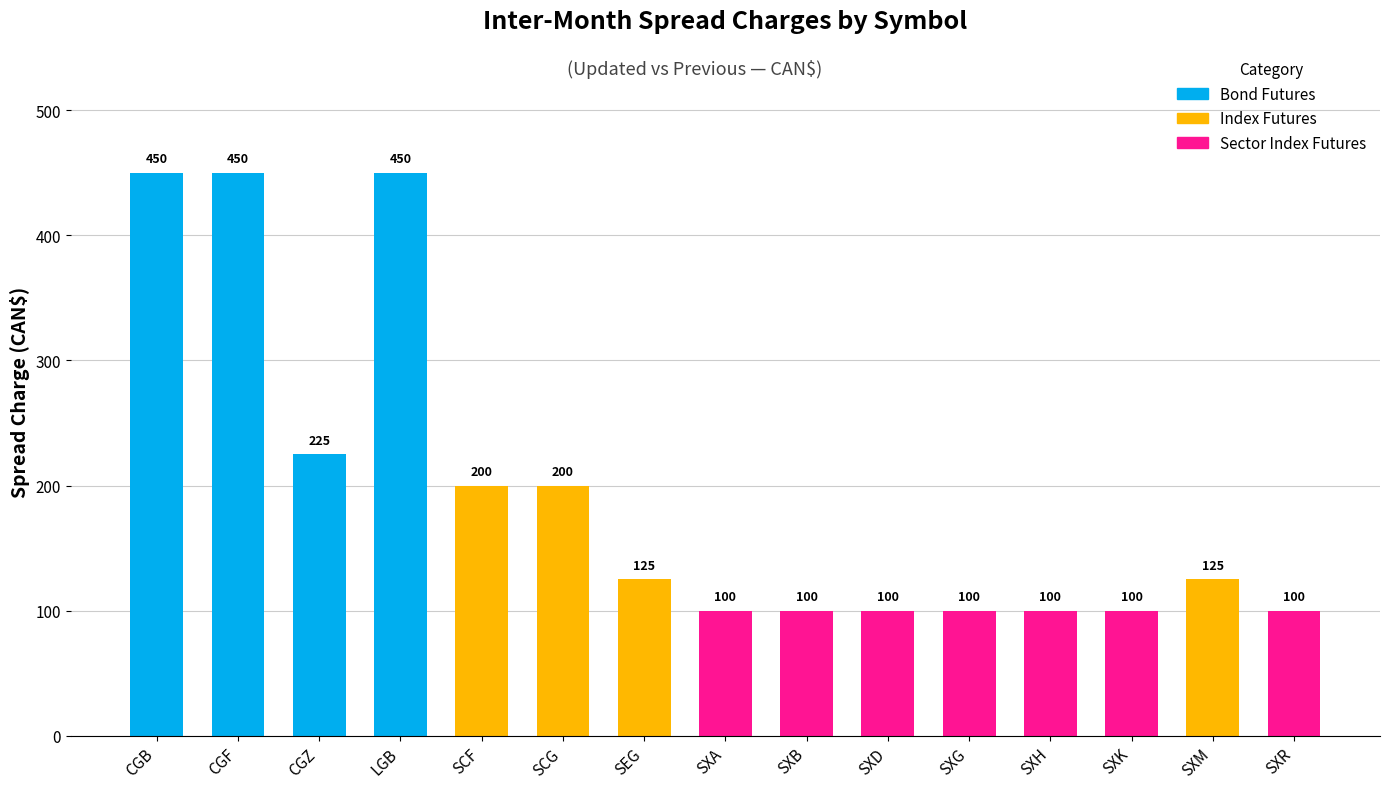

At which label is the value closest to 275?

CGZ